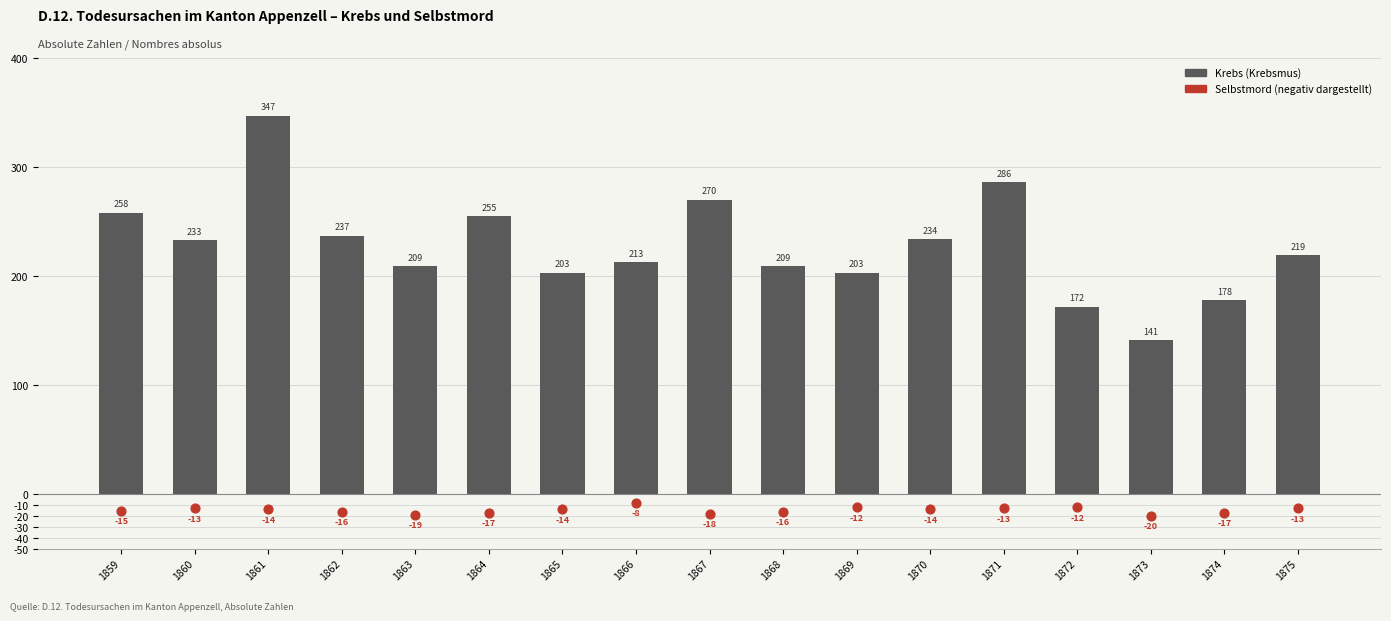

Which series has the largest total across all categories?

Krebs (Krebsmus)